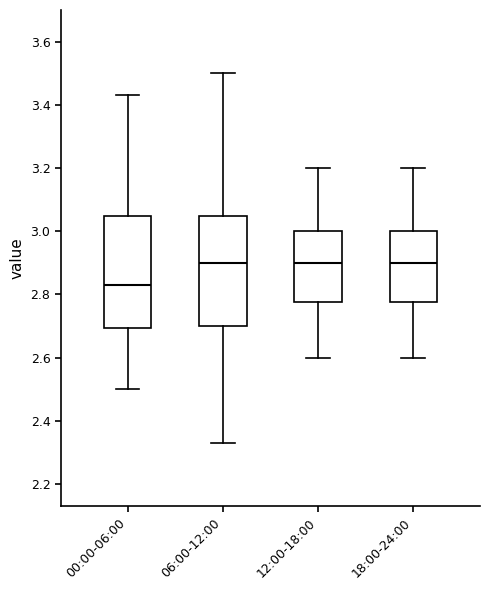

Reading left to right, transcribe this box plot: for each box, give where its median line is, the range the box spans, and where its two whiskers end, as read against the y-axis. The values are not printed on the chart, so give them approximately, as read against the axis.

00:00-06:00: median 2.84, box 2.70 to 3.04, whiskers 2.50 to 3.44
06:00-12:00: median 2.90, box 2.70 to 3.04, whiskers 2.34 to 3.50
12:00-18:00: median 2.90, box 2.78 to 3.00, whiskers 2.60 to 3.20
18:00-24:00: median 2.90, box 2.78 to 3.00, whiskers 2.60 to 3.20